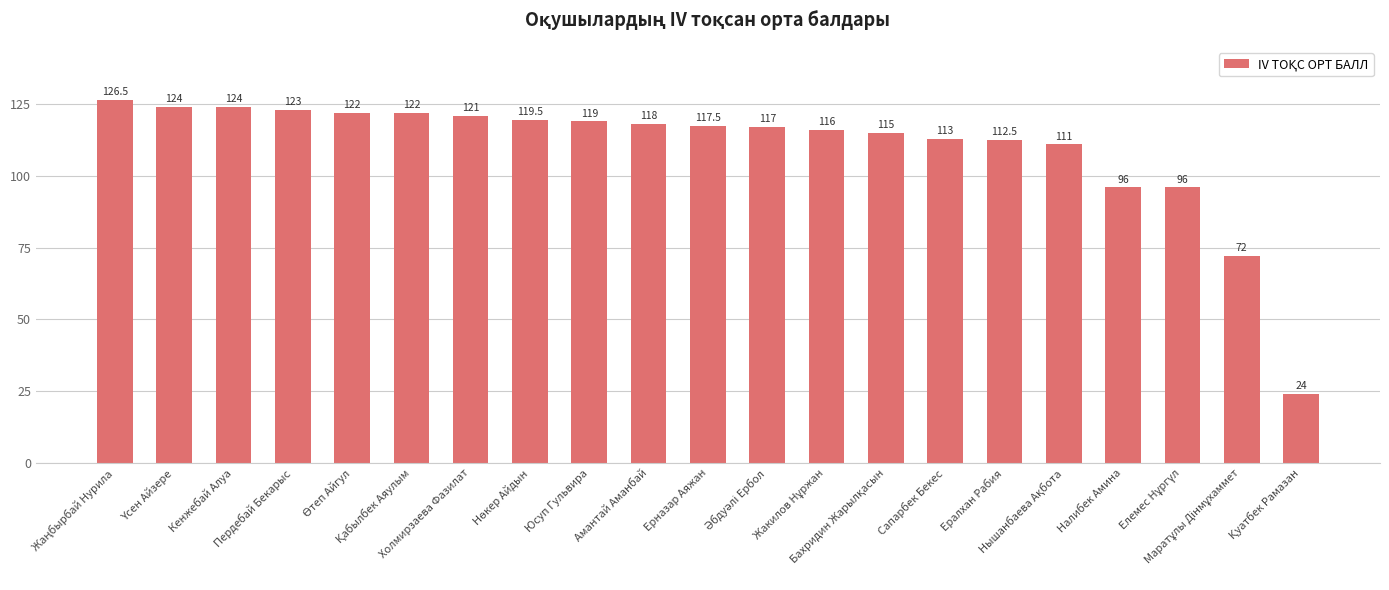

What is the average value?

110.0